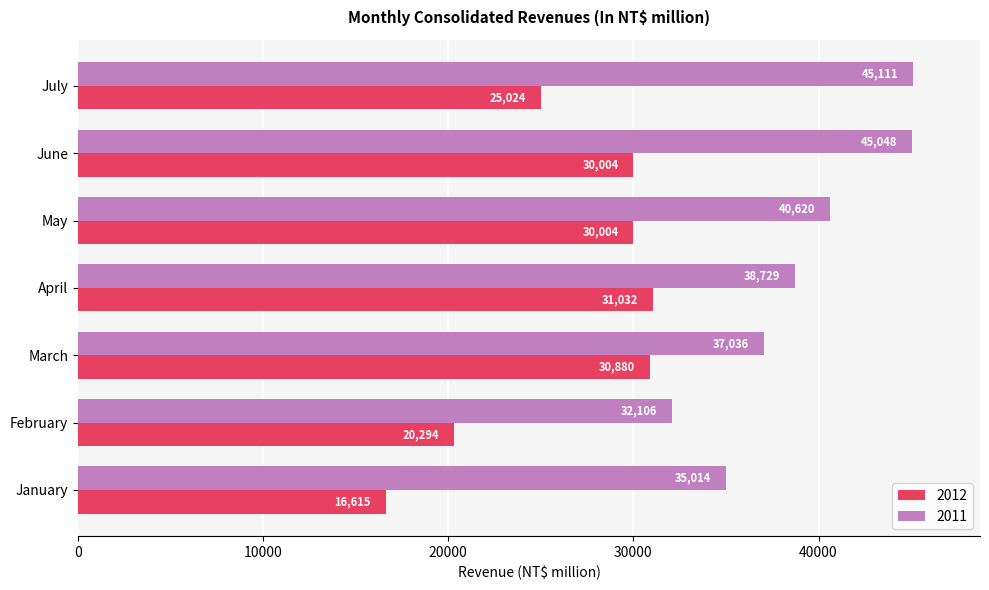

What is the maximum value shown in the chart?

45111.5